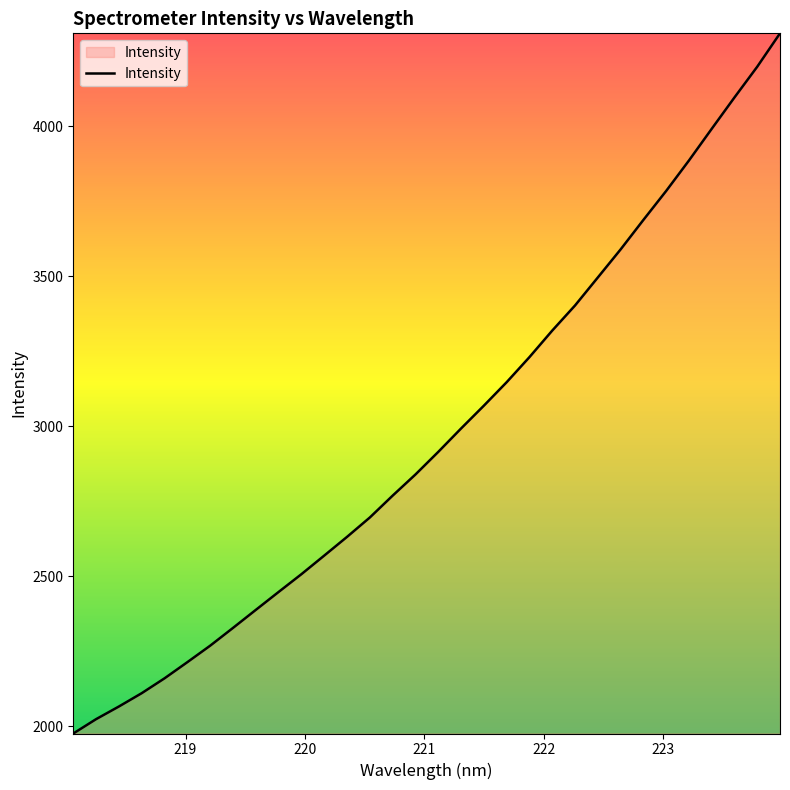

What is the minimum value shown in the chart?

1976.2